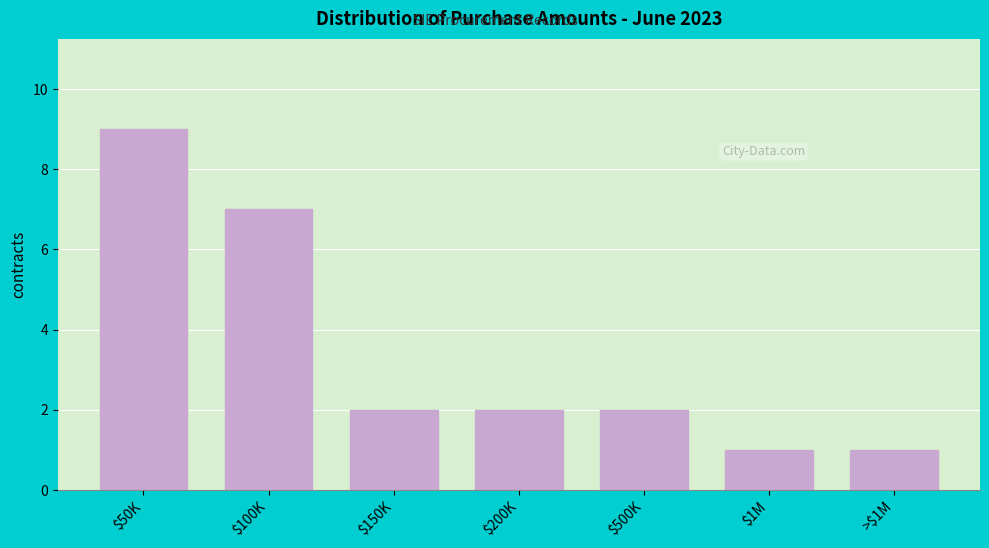

Reading left to right, transcribe all the data shown in this chart.

9	7	2	2	2	1	1